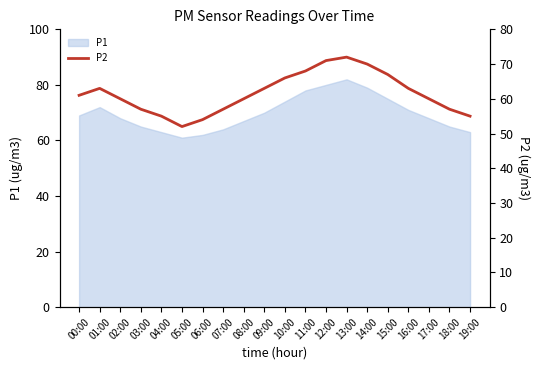

Which category has the lowest value across all series?

05:00